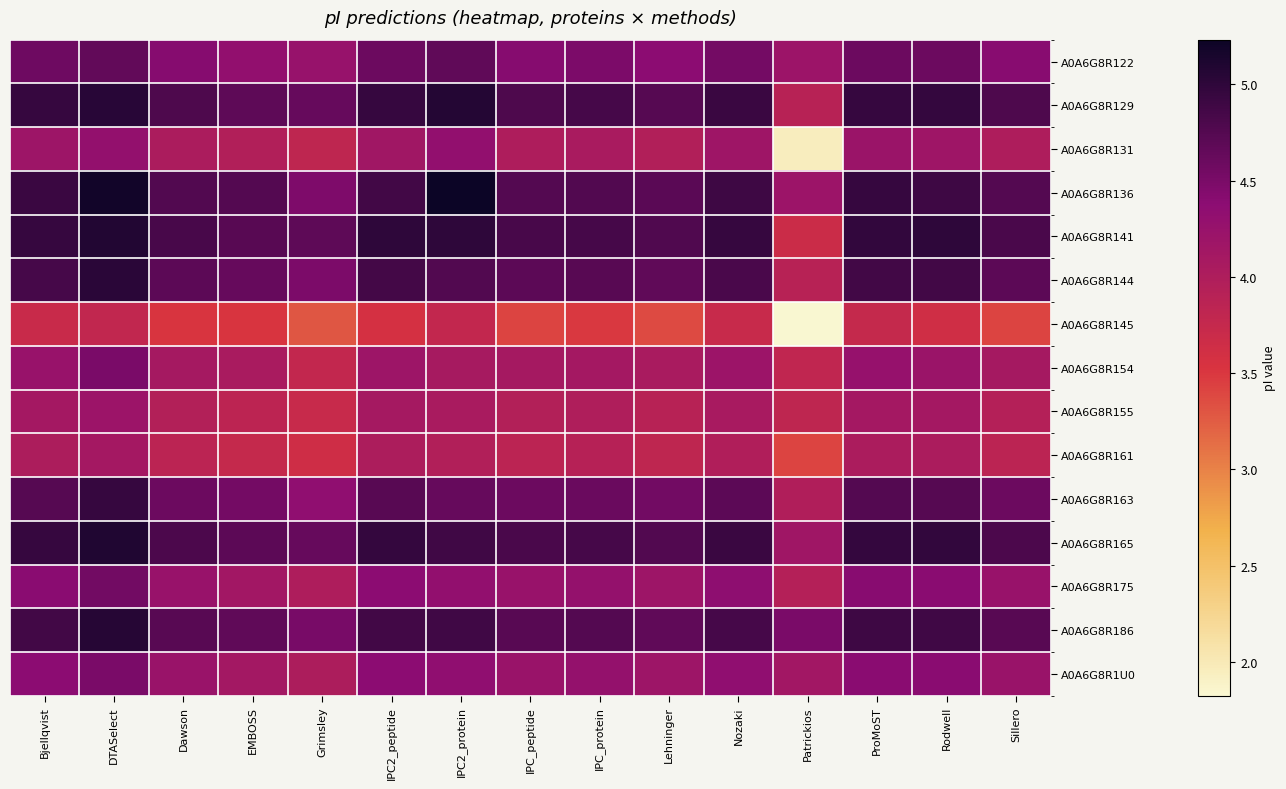

How many data points does each series have?

15